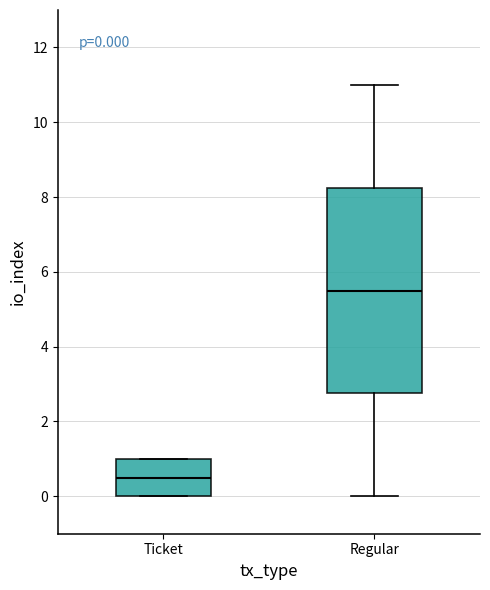

Which box's median line is the lowest?

Ticket